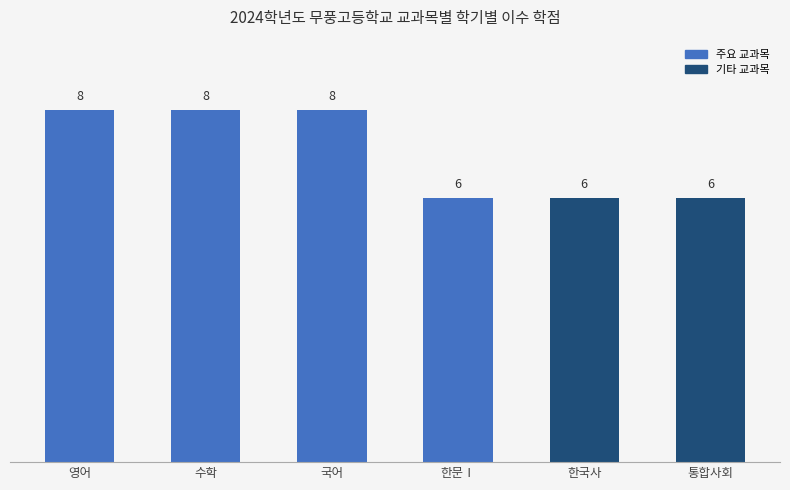

What is the ratio of the value at 수학 to the value at 한문Ⅰ?

1.3